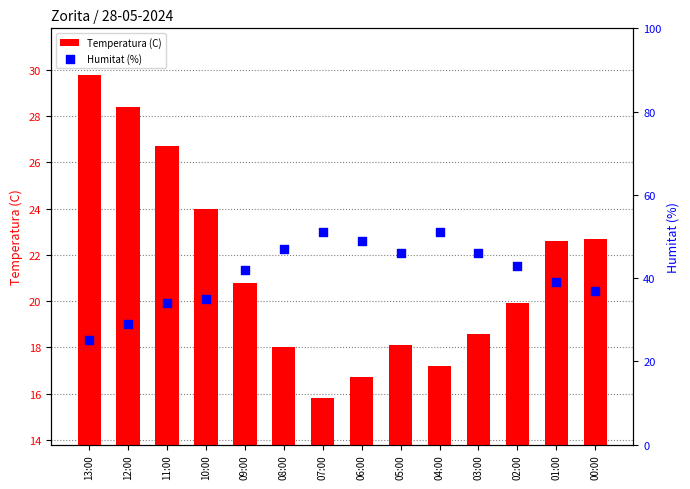

At how many categories does at least one series exceed 22?

14